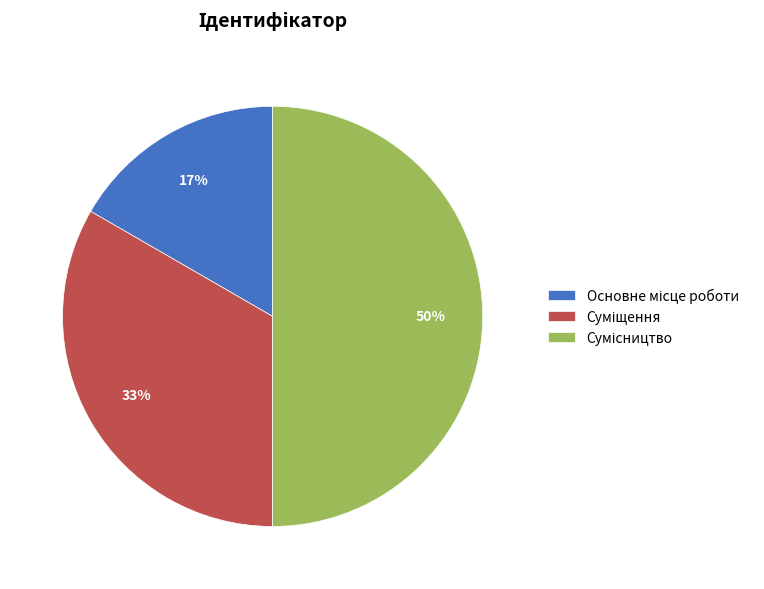

To the nearest percent, what is the difference between the largest and smallest slice percentages?

33%